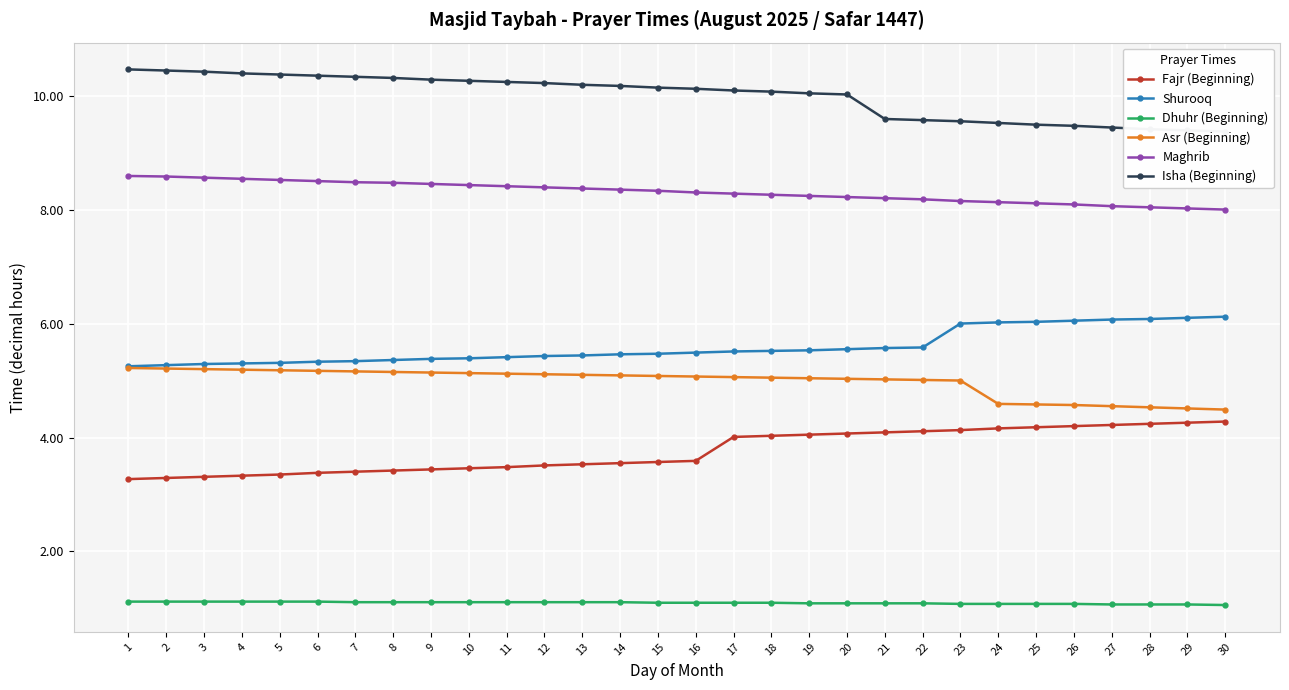

True or false: Maghrib and Fajr (Beginning) intersect in this chart.

False